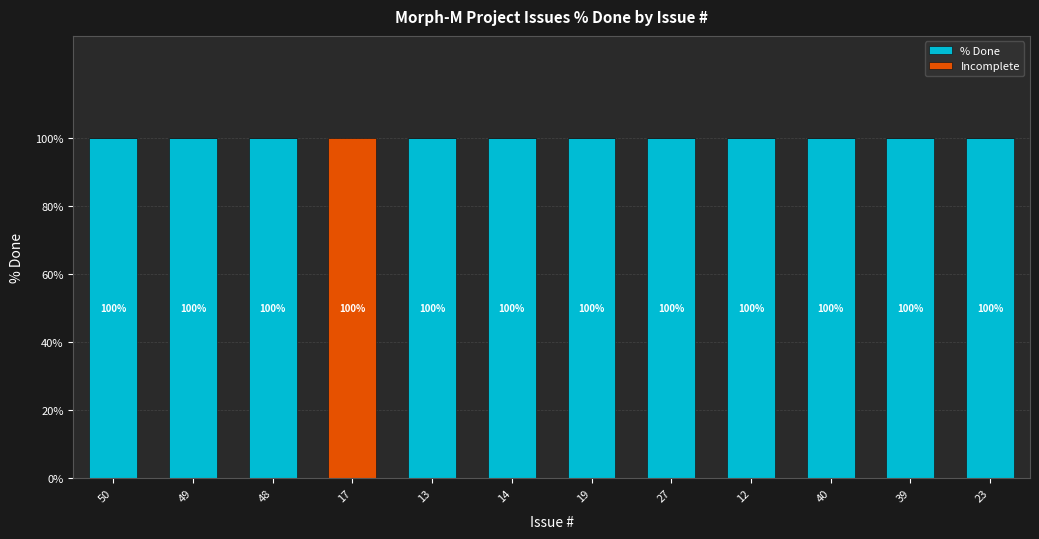

True or false: % Done has a value of 166 at 12.

False